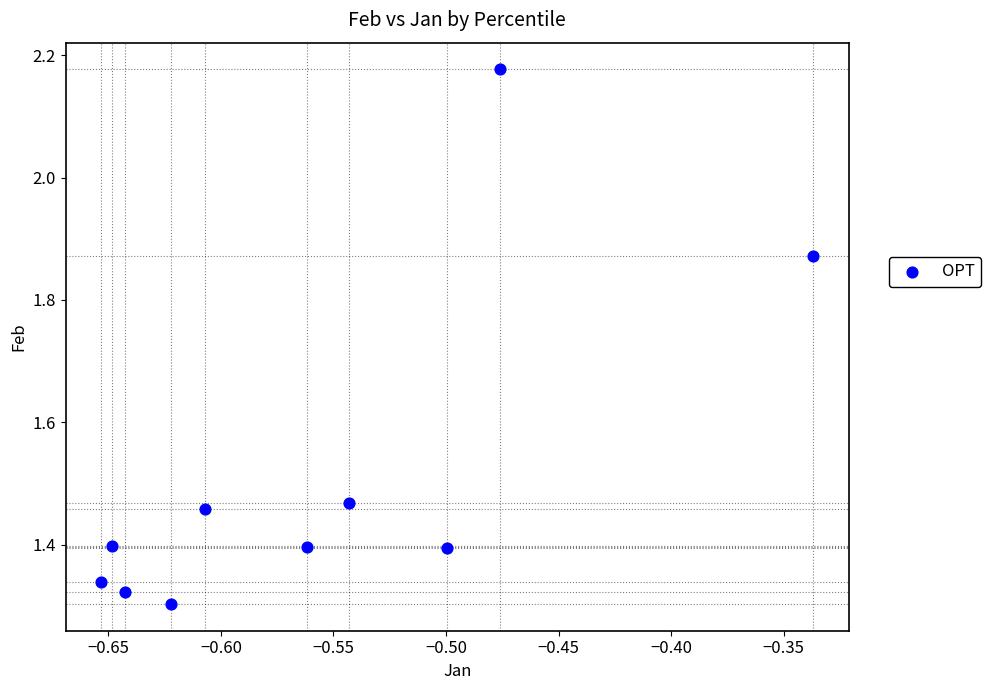

What is the range of Y values (max minus min)?

0.9